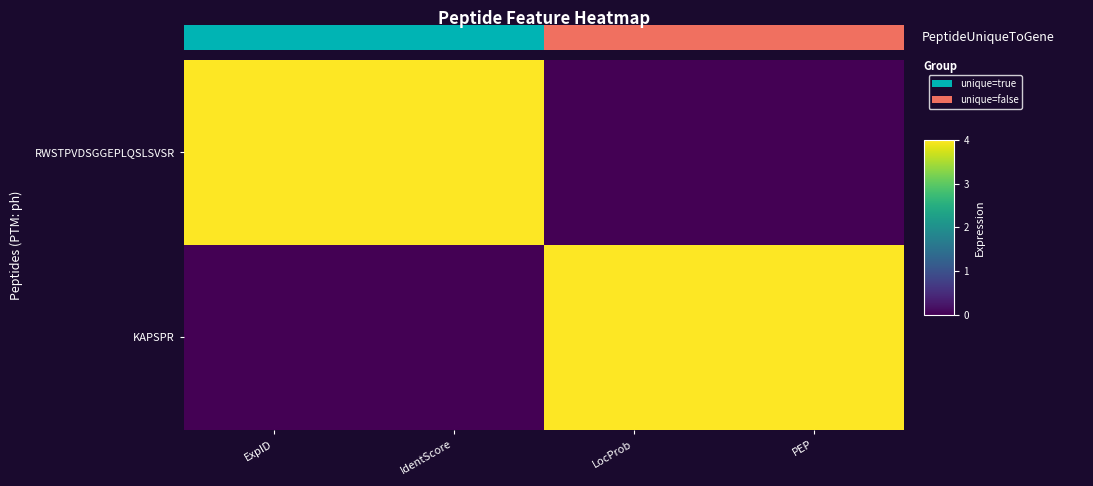

The row_0 series shows 2 at 0.75. True or false?

False